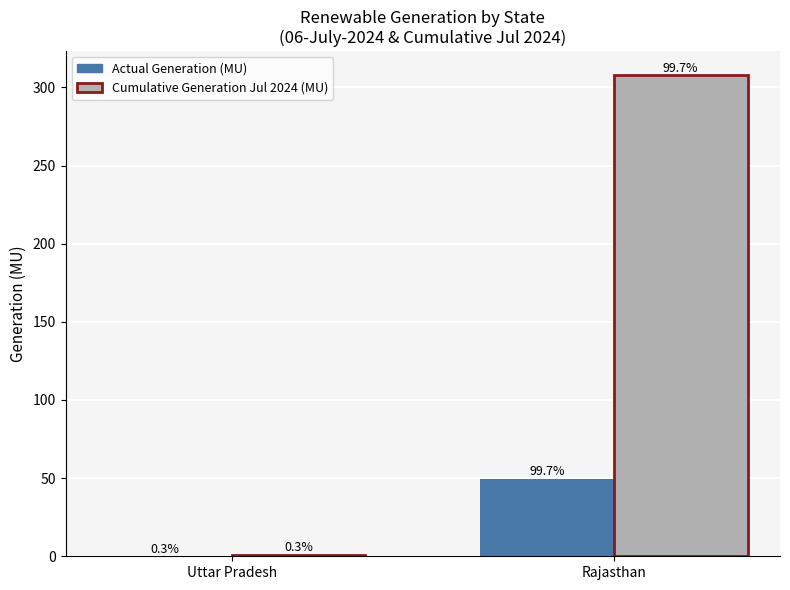

Are the bars grouped side by side (vs. stacked)?

Yes